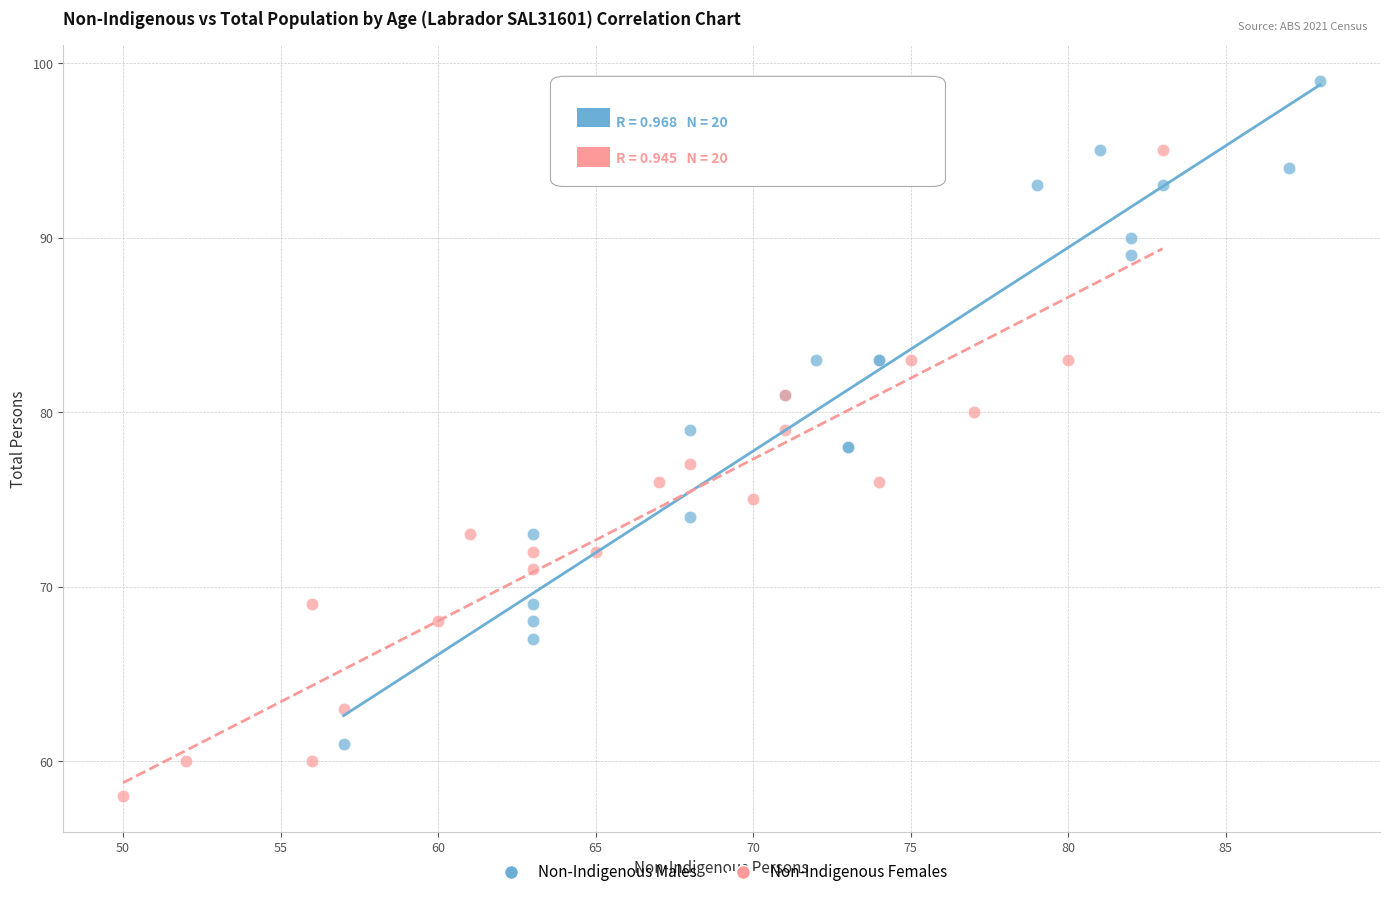

What are all the series names shown in the legend?

Non-Indigenous Males, Non-Indigenous Females